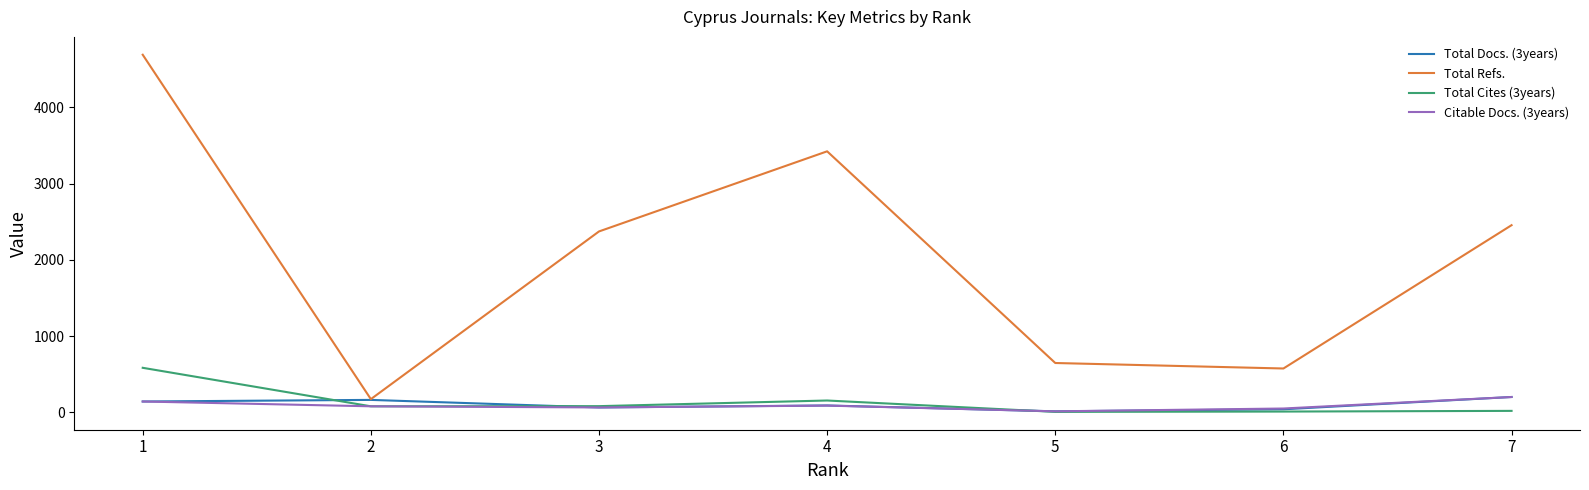

Which series changed the most between 1 and 6?

Total Refs.